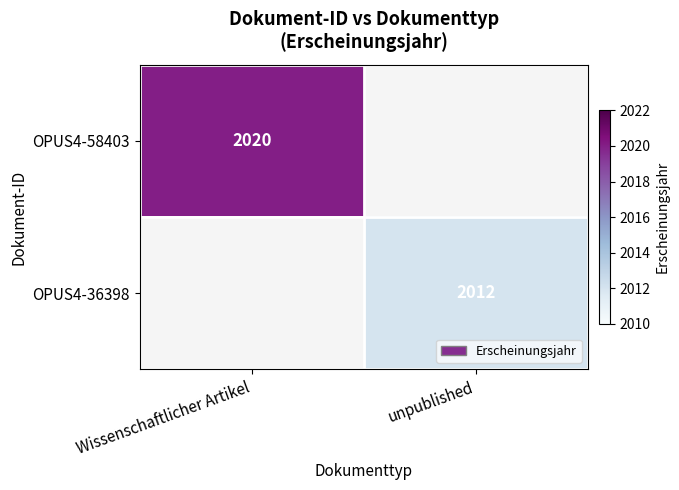

Is the value of OPUS4-58403 at Wissenschaftlicher Artikel greater than the value of OPUS4-36398 at unpublished?

Yes